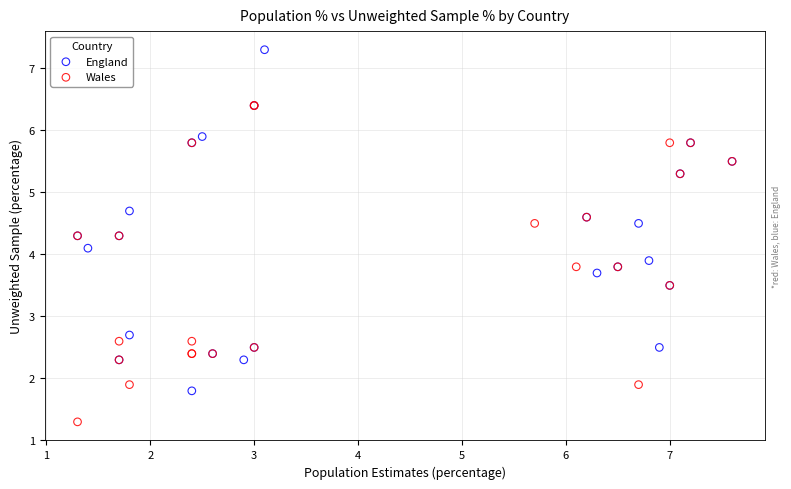

What are all the series names shown in the legend?

England, Wales